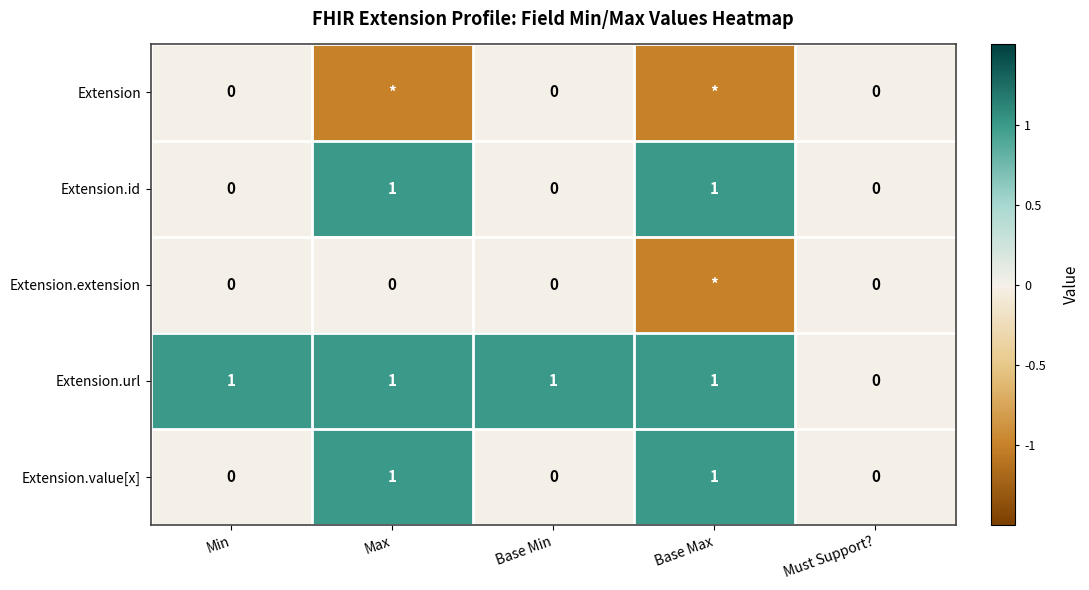

Between Min and Must Support?, which series saw the biggest shift?

Extension.url